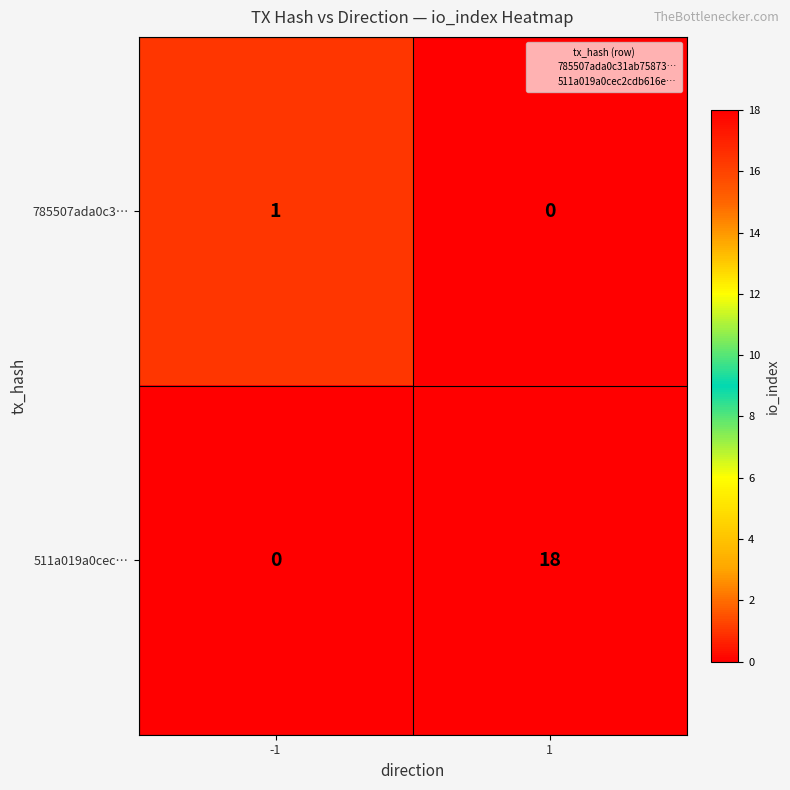

Reading left to right, transcribe all the data shown in this chart.

785507ada0c3…: -1=1	1=0
511a019a0cec…: -1=0	1=18